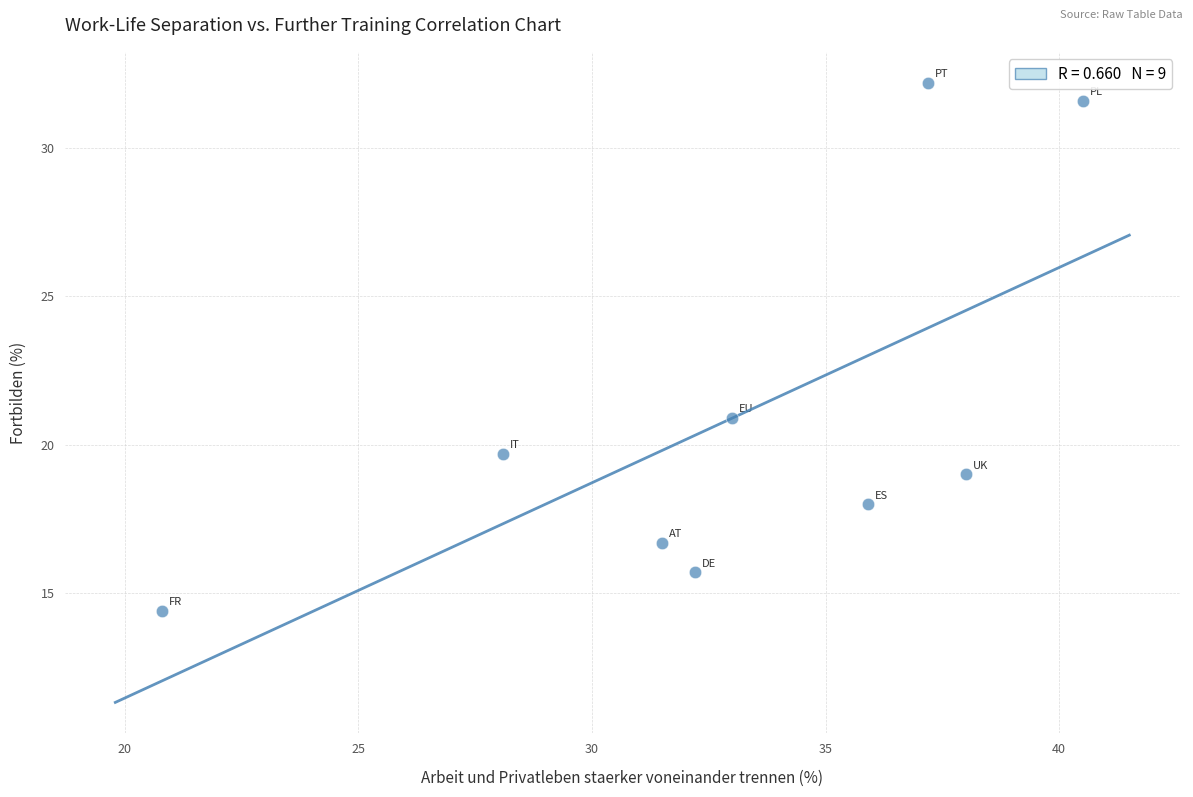

What Y value in the scatter plot is closest to 23?

20.9